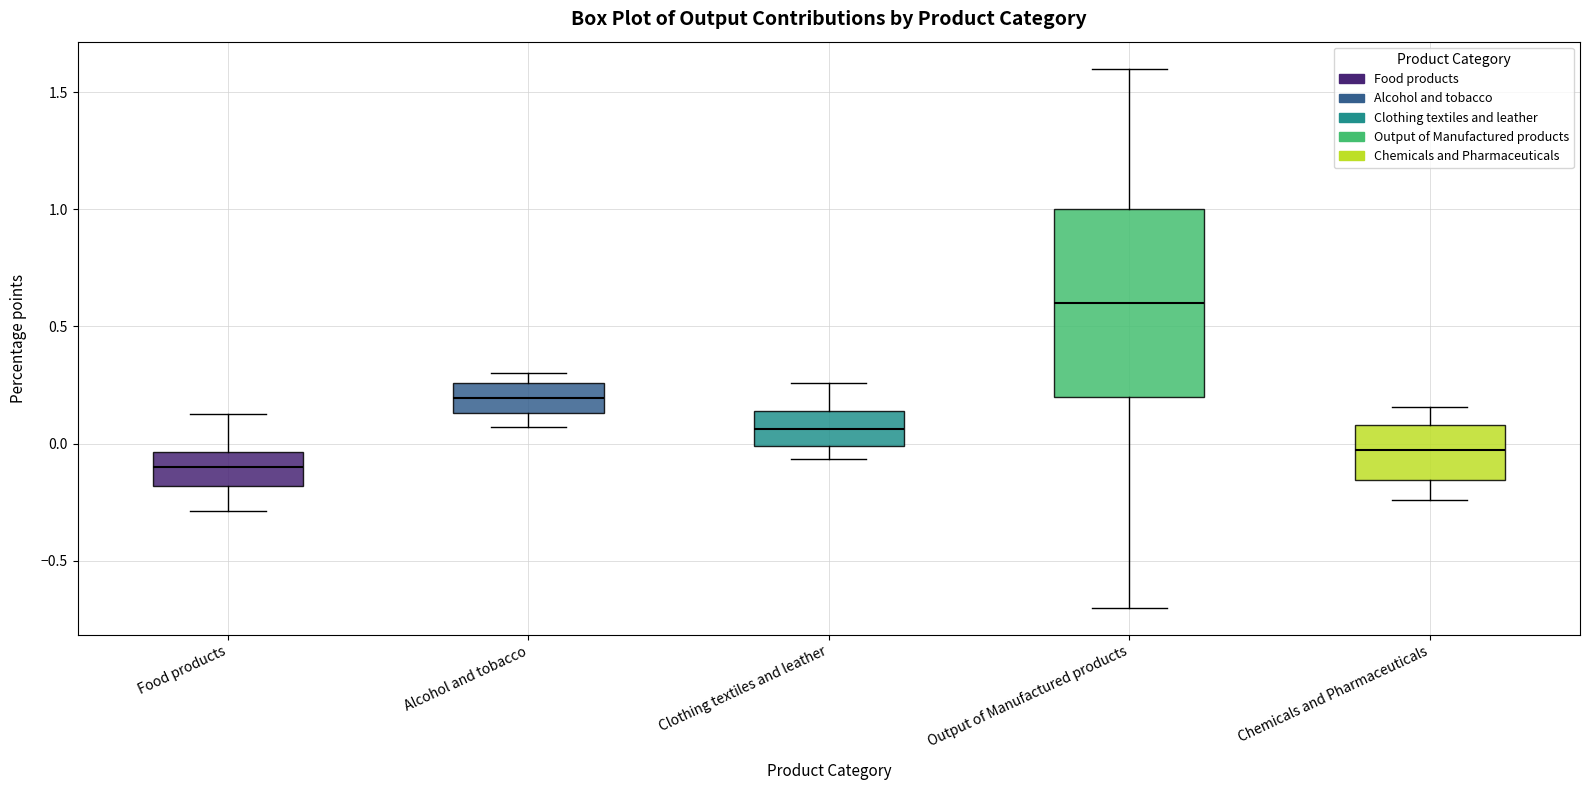

Where does the lower whisker of the box for Clothing textiles and leather end on the y-axis? The values are not printed on the chart, so give them approximately, as read against the axis.

-0.05